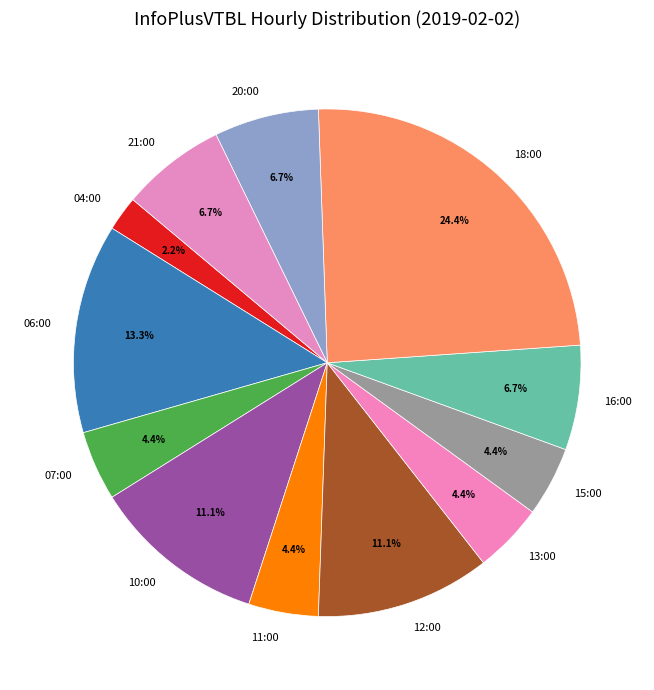

Which slice is the largest?

18:00